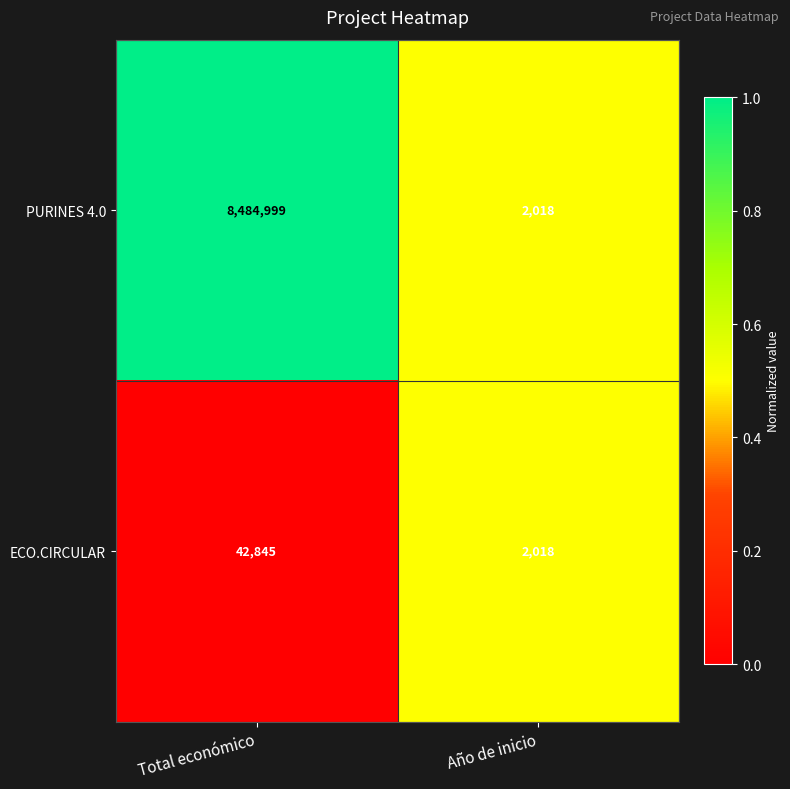

The ECO.CIRCULAR series shows 2018 at Año de inicio. True or false?

True